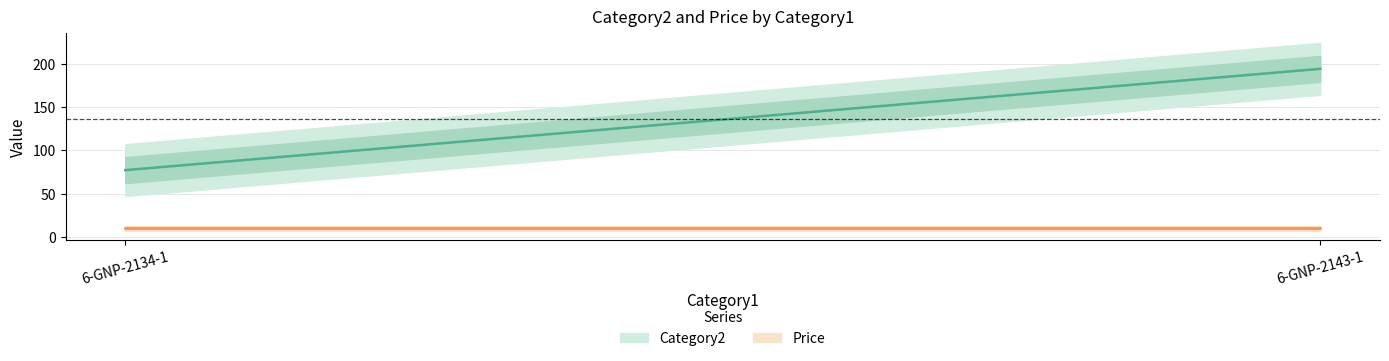

What is the value of the Price point at the 2nd from the left?

10.0